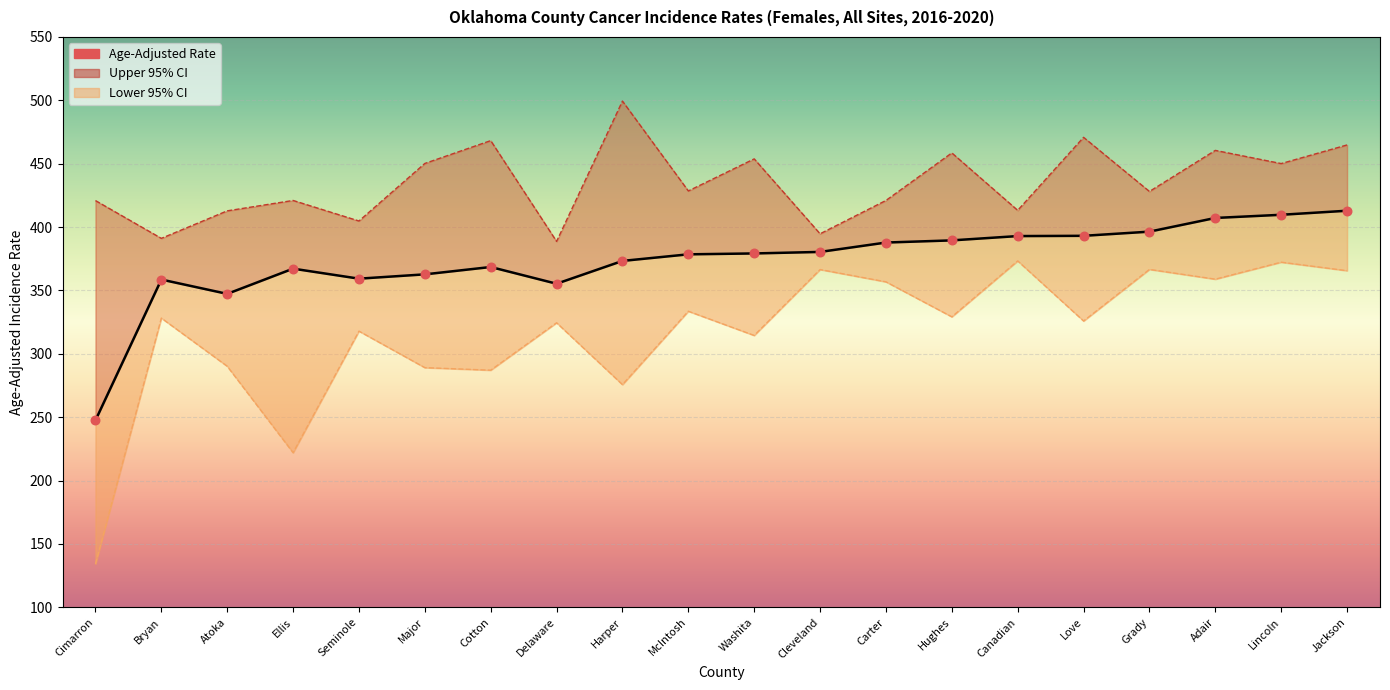

Is the value of Age-Adjusted Rate at Delaware greater than the value of Upper 95% CI at Atoka?

No